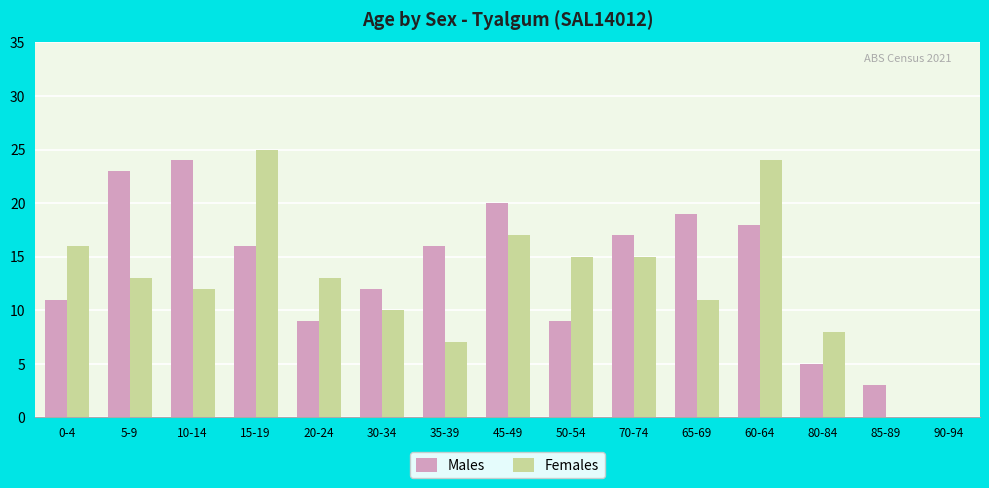

Reading left to right, extract all data points from this chart.

Males: 0-4=11	5-9=23	10-14=24	15-19=16	20-24=9	30-34=12	35-39=16	45-49=20	50-54=9	70-74=17	65-69=19	60-64=18	80-84=5	85-89=3	90-94=0
Females: 0-4=16	5-9=13	10-14=12	15-19=25	20-24=13	30-34=10	35-39=7	45-49=17	50-54=15	70-74=15	65-69=11	60-64=24	80-84=8	85-89=0	90-94=0